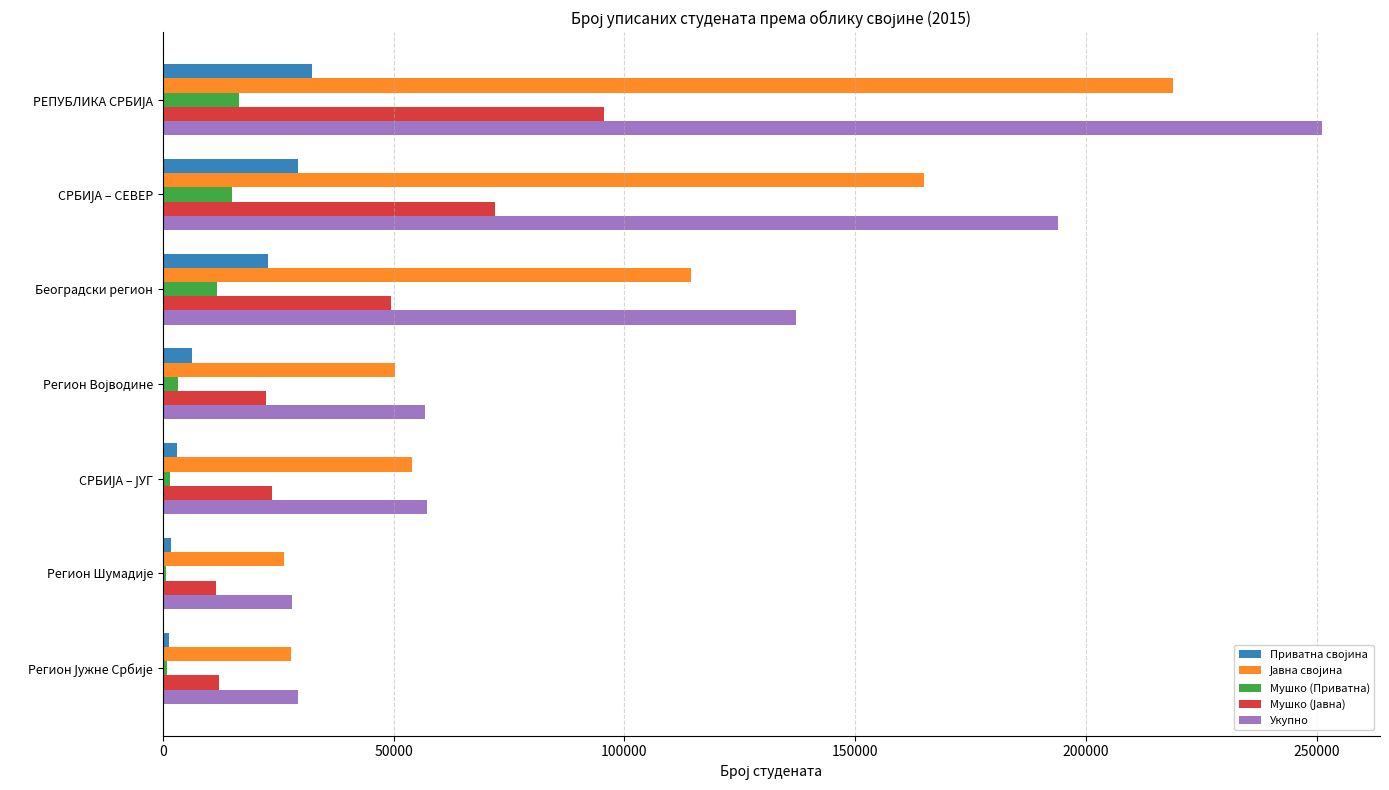

Which series has the largest total across all categories?

Укупно